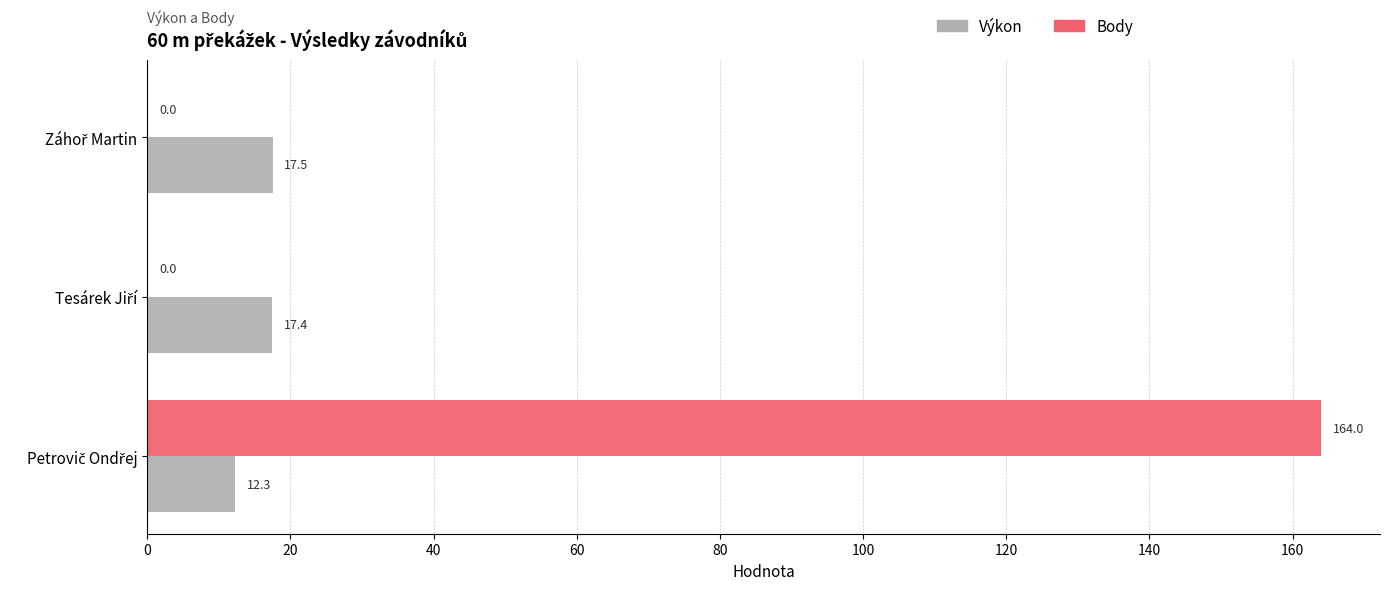

What is the maximum value for Body?

164.0